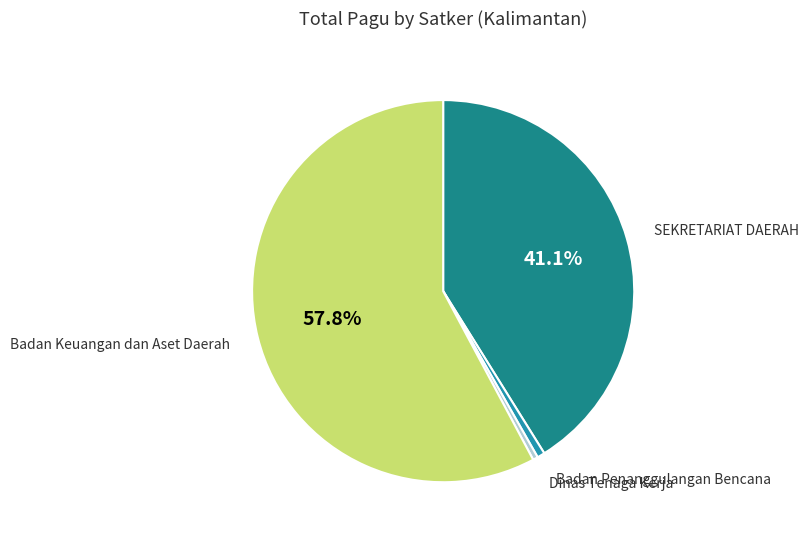

Is there a majority slice in this chart?

Yes